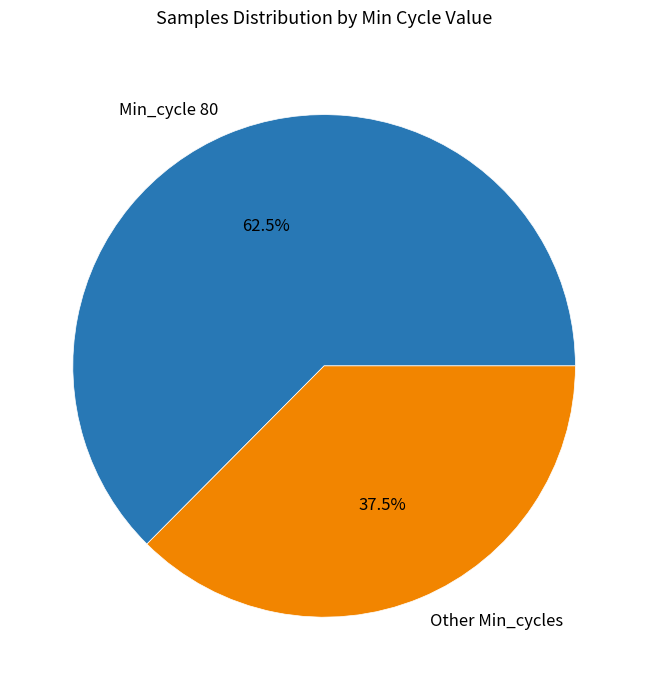

What is the smallest slice in the pie chart?

Other Min_cycles